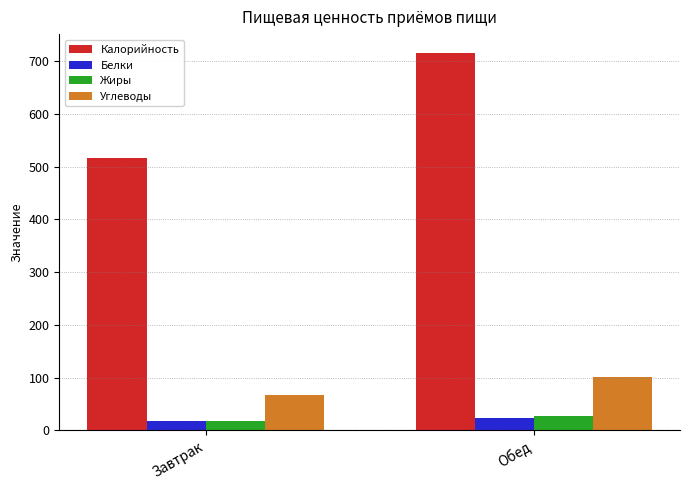

At which label does Белки first exceed 23?

Обед